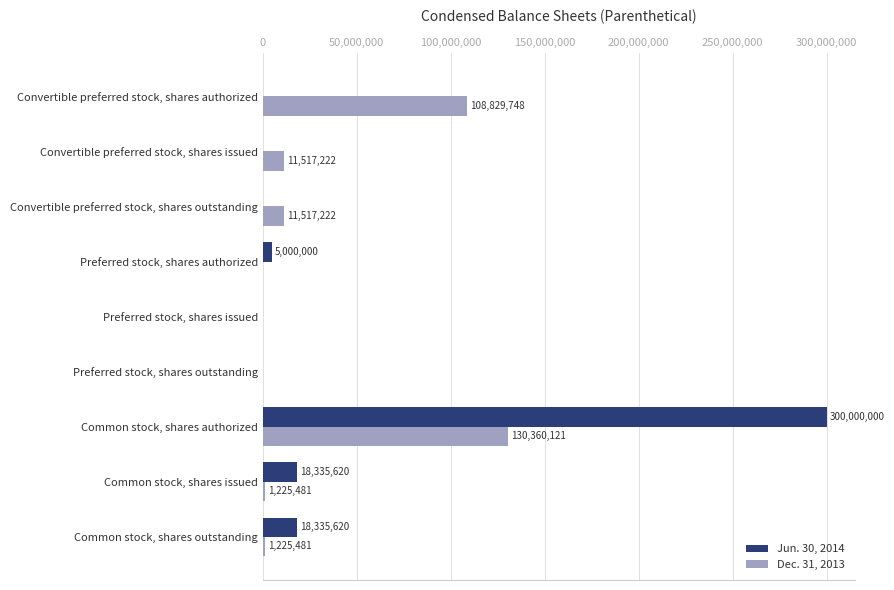

True or false: Dec. 31, 2013 has a value of 0 at Preferred stock, shares issued.

True